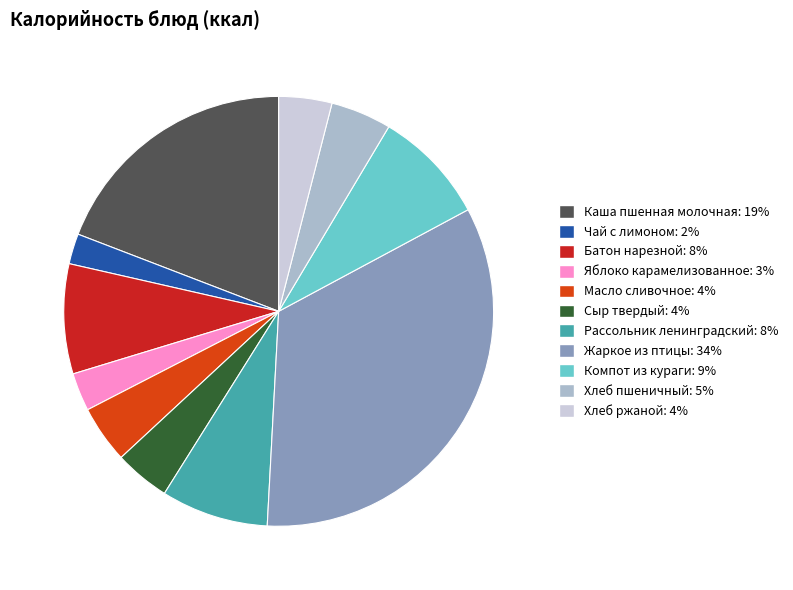

Does any single category account for the majority?

No